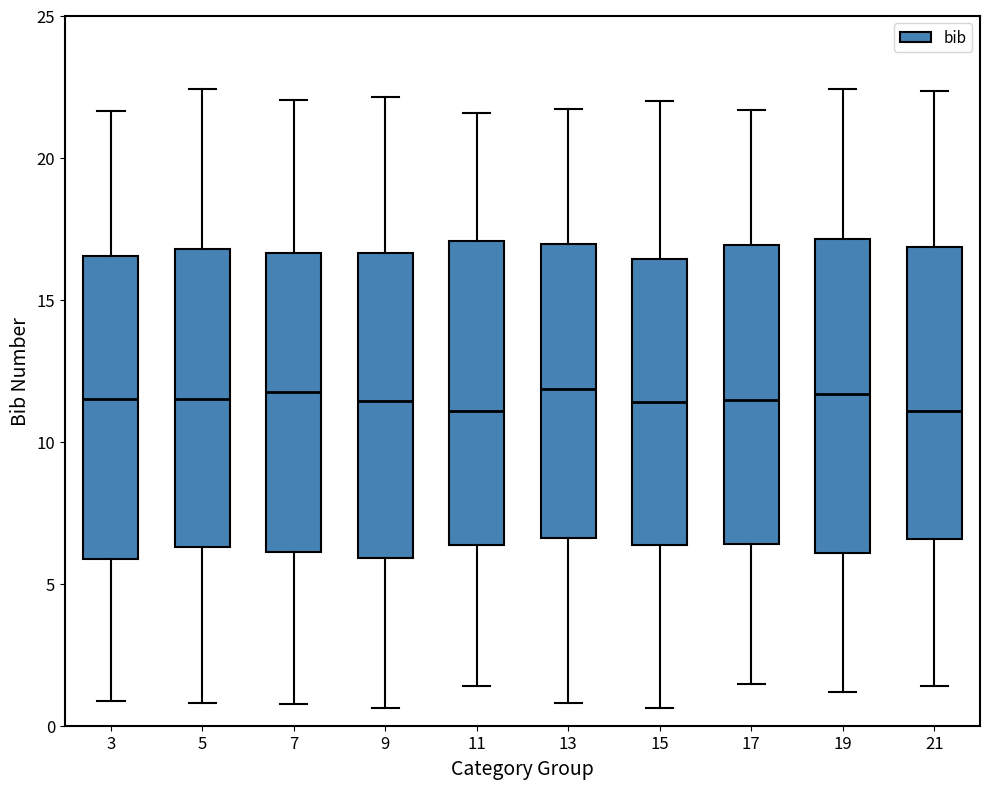

Reading left to right, transcribe this box plot: for each box, give where its median line is, the range the box spans, and where its two whiskers end, as read against the y-axis. The values are not printed on the chart, so give them approximately, as read against the axis.

3: median 11.5, box 6.0 to 16.5, whiskers 1.0 to 21.5
5: median 11.5, box 6.5 to 17.0, whiskers 1.0 to 22.5
7: median 12.0, box 6.0 to 16.5, whiskers 1.0 to 22.0
9: median 11.5, box 6.0 to 16.5, whiskers 0.5 to 22.0
11: median 11.0, box 6.5 to 17.0, whiskers 1.5 to 21.5
13: median 12.0, box 6.5 to 17.0, whiskers 1.0 to 21.5
15: median 11.5, box 6.5 to 16.5, whiskers 0.5 to 22.0
17: median 11.5, box 6.5 to 17.0, whiskers 1.5 to 21.5
19: median 11.5, box 6.0 to 17.0, whiskers 1.0 to 22.5
21: median 11.0, box 6.5 to 17.0, whiskers 1.5 to 22.5